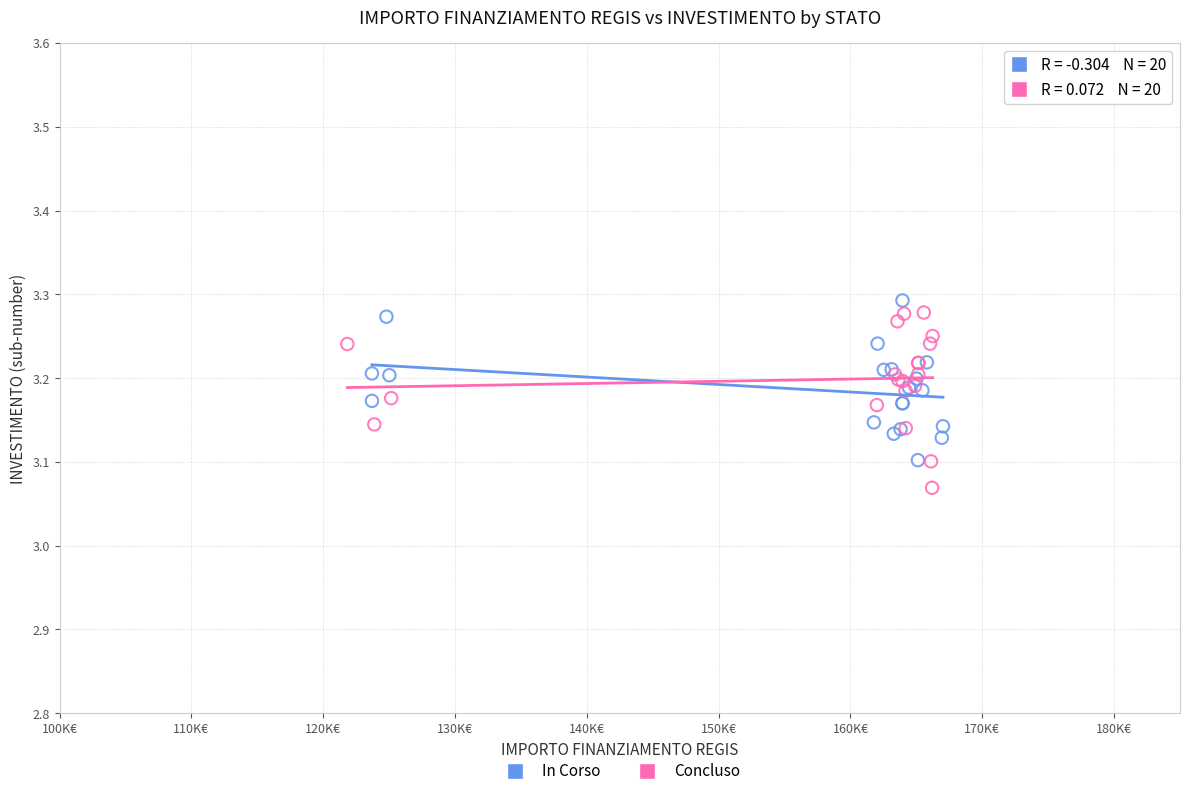

Which series reaches the minimum Y coordinate?

Concluso